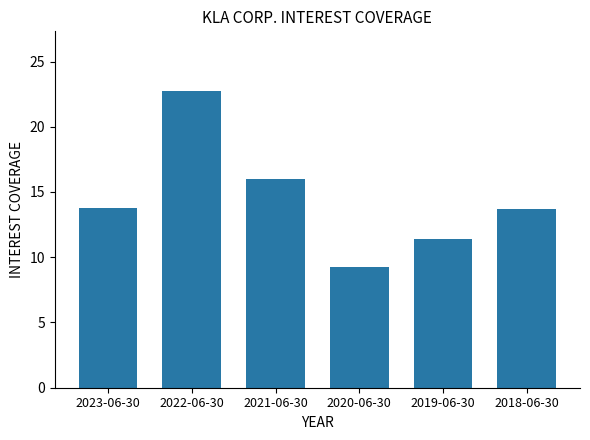

What is the value of the 3rd bar from the left?

16.0